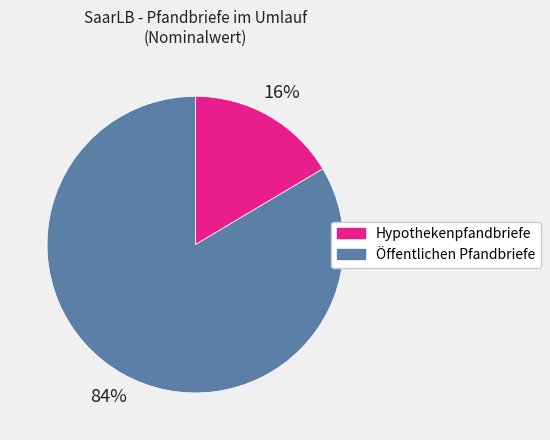

The Öffentlichen Pfandbriefe slice represents 78% of the pie. True or false?

False